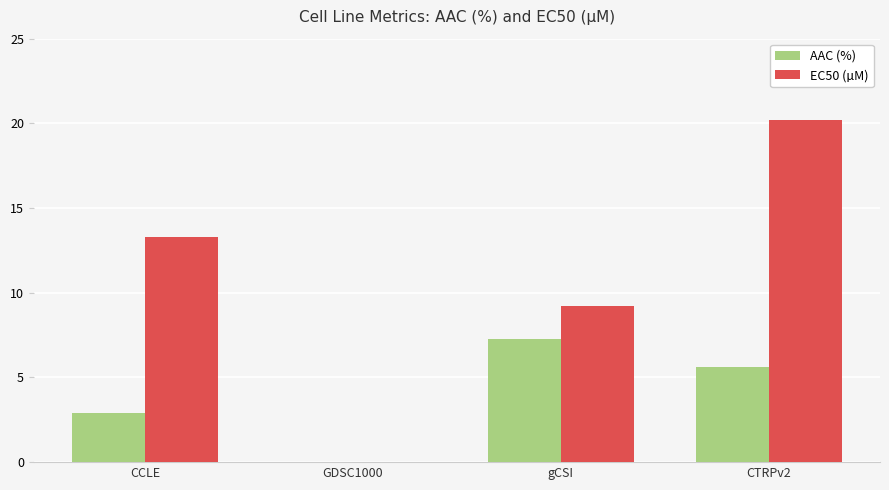

Is it true that AAC (%) equals 5.6 at CTRPv2?

True